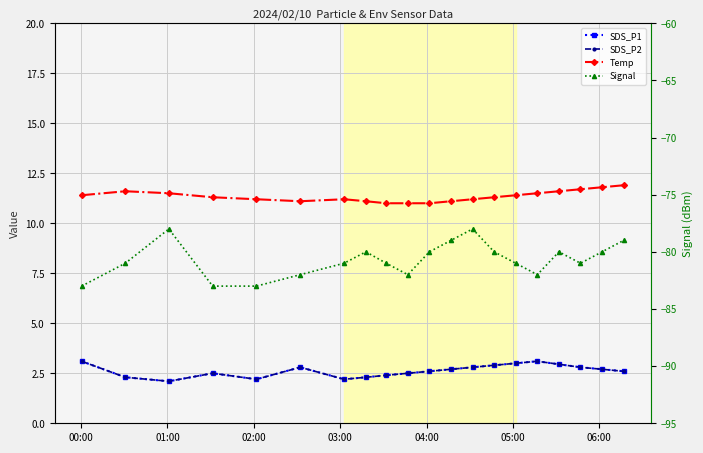

List the series in order of their peak value, highest first.

Temp, SDS_P1, SDS_P2, Signal